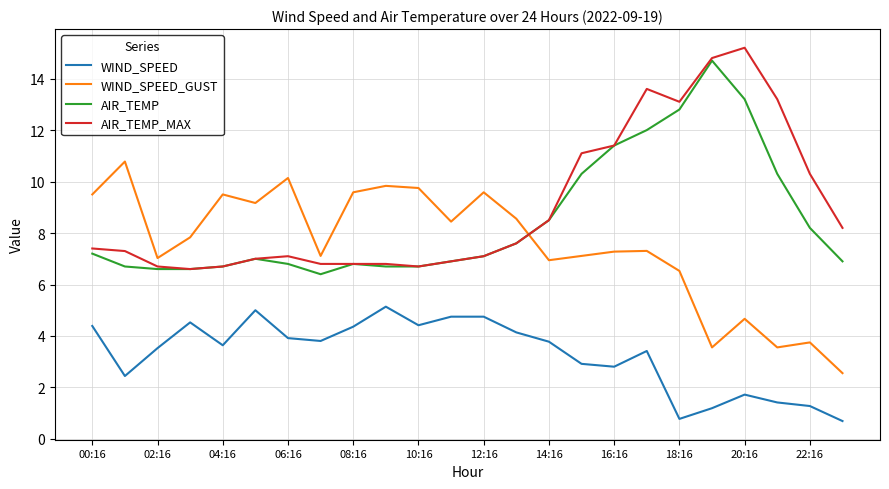

Does the chart display data point markers on the line(s)?

No